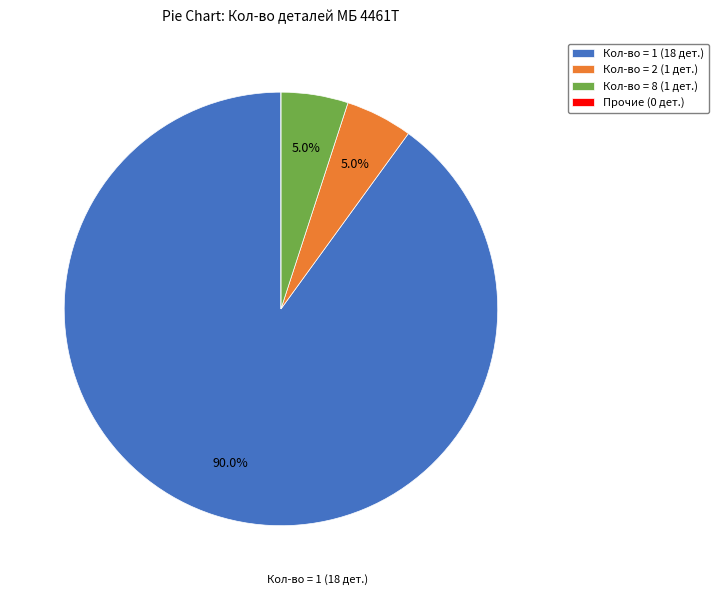

Combined, what portion of the pie is Кол-во = 1 (18 дет.) and Кол-во = 2 (1 дет.)?

95.0%